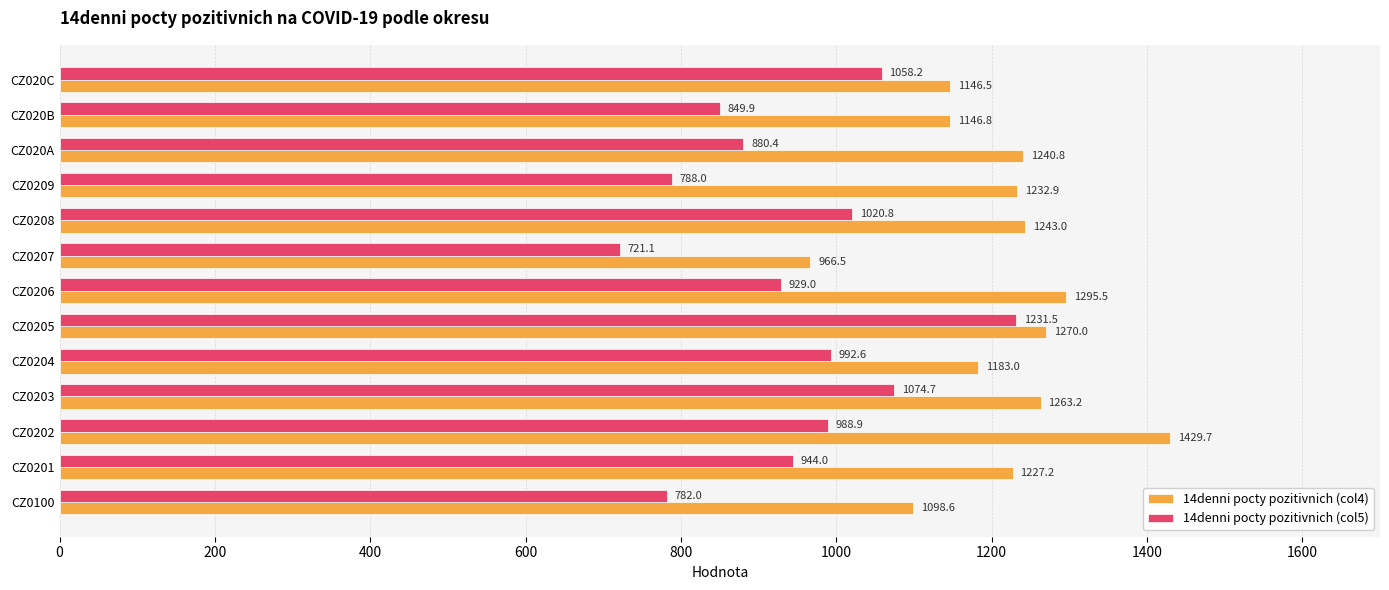

Where is 14denni pocty pozitivnich (col4) nearest to the value 1198?

CZ0204